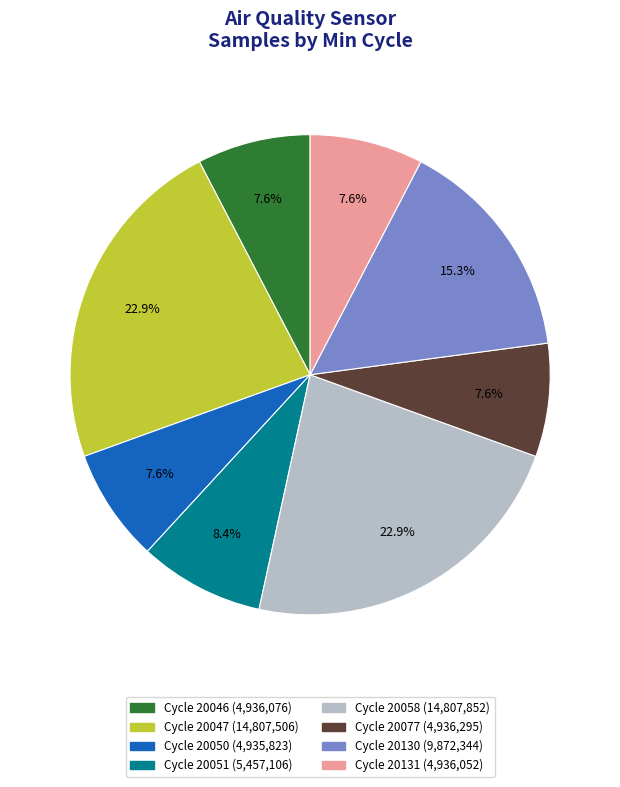

To the nearest percent, what is the difference between the largest and smallest slice percentages?

15%